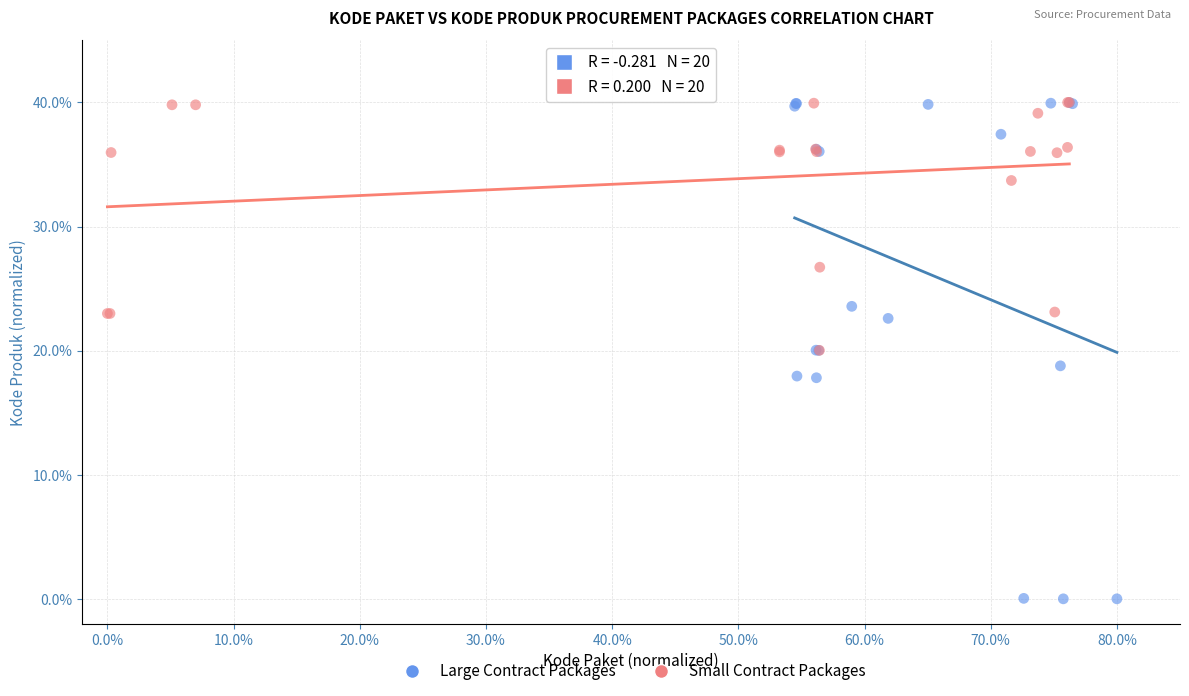

Which series contains the lowest Y value?

Large Contract Packages